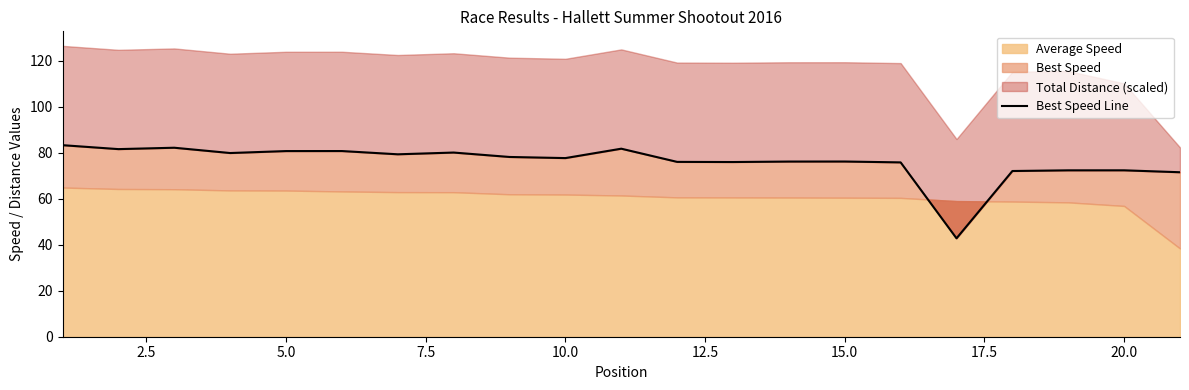

Reading left to right, list all the values displayed in this chart.

83.3	81.6	82.2	79.9	80.8	80.8	79.4	80.1	78.2	77.7	81.8	76.1	76.0	76.2	76.2	75.8	42.8	72.1	72.4	72.4	71.6